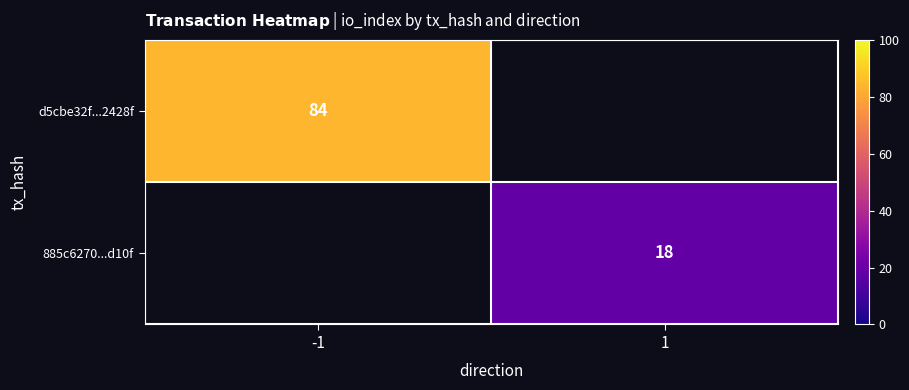

At which category is the sum across all series the highest?

-1